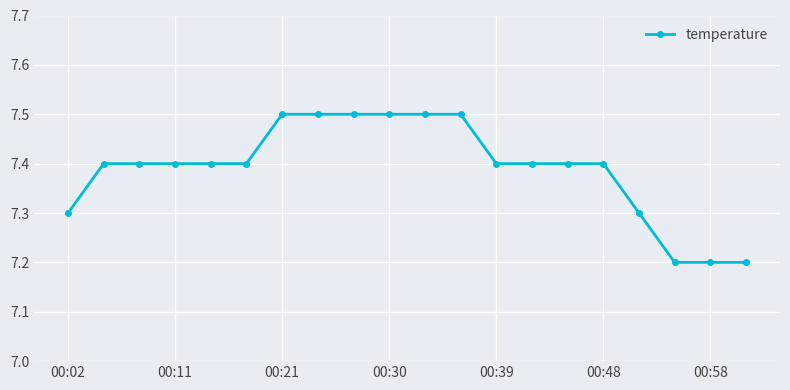

Reading left to right, extract all data points from this chart.

7.3	7.4	7.4	7.4	7.4	7.4	7.5	7.5	7.5	7.5	7.5	7.5	7.4	7.4	7.4	7.4	7.3	7.2	7.2	7.2